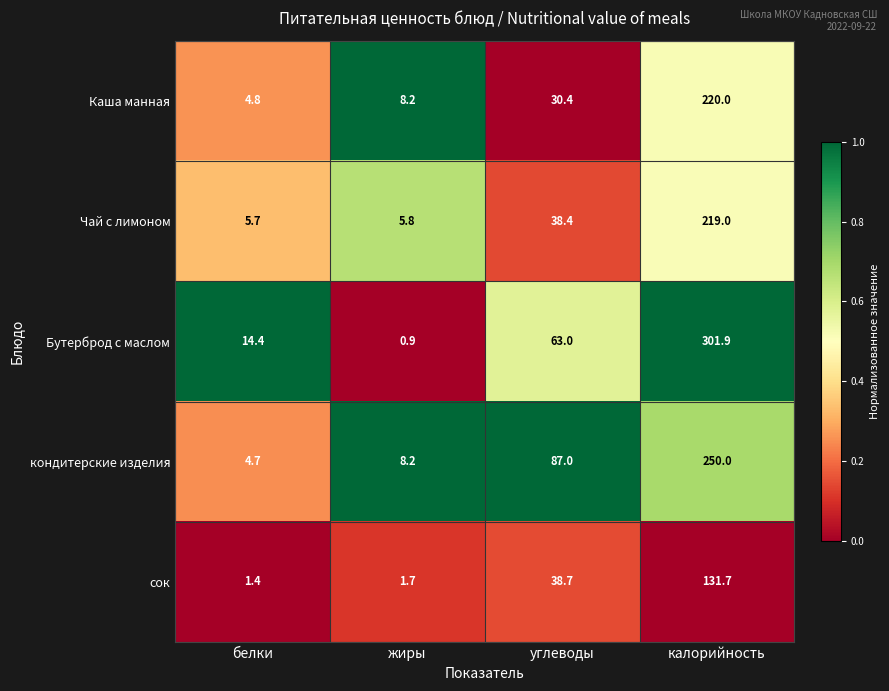

The Чай с лимоном series shows 8.9 at белки. True or false?

False